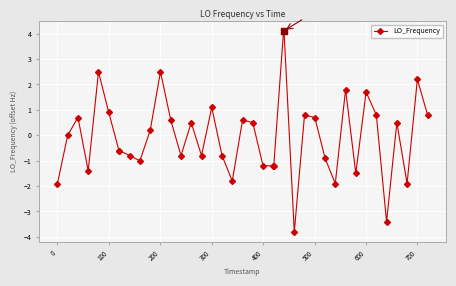

What is the value of the 8th point from the left?

-0.6